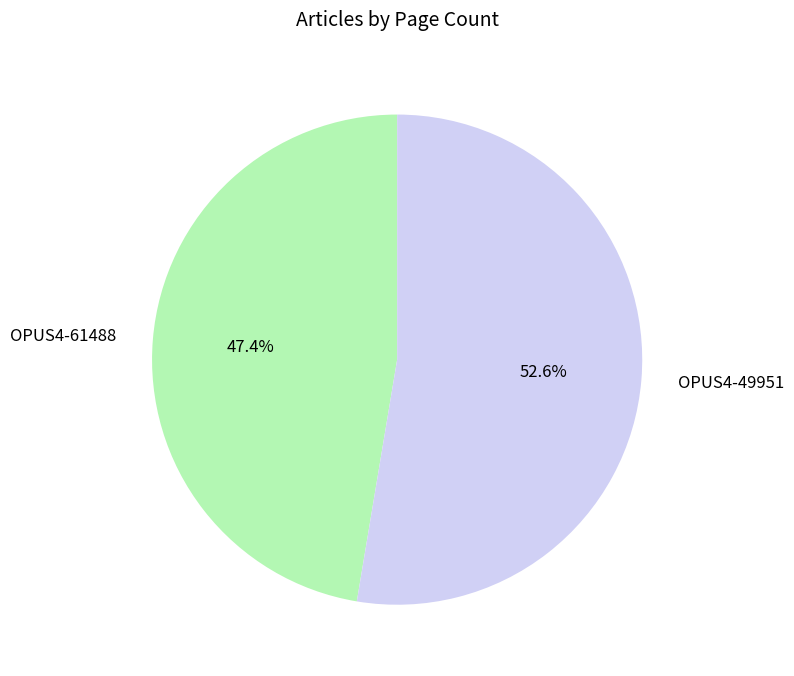

What percentage is the OPUS4-49951 slice, to the nearest percent?

53%